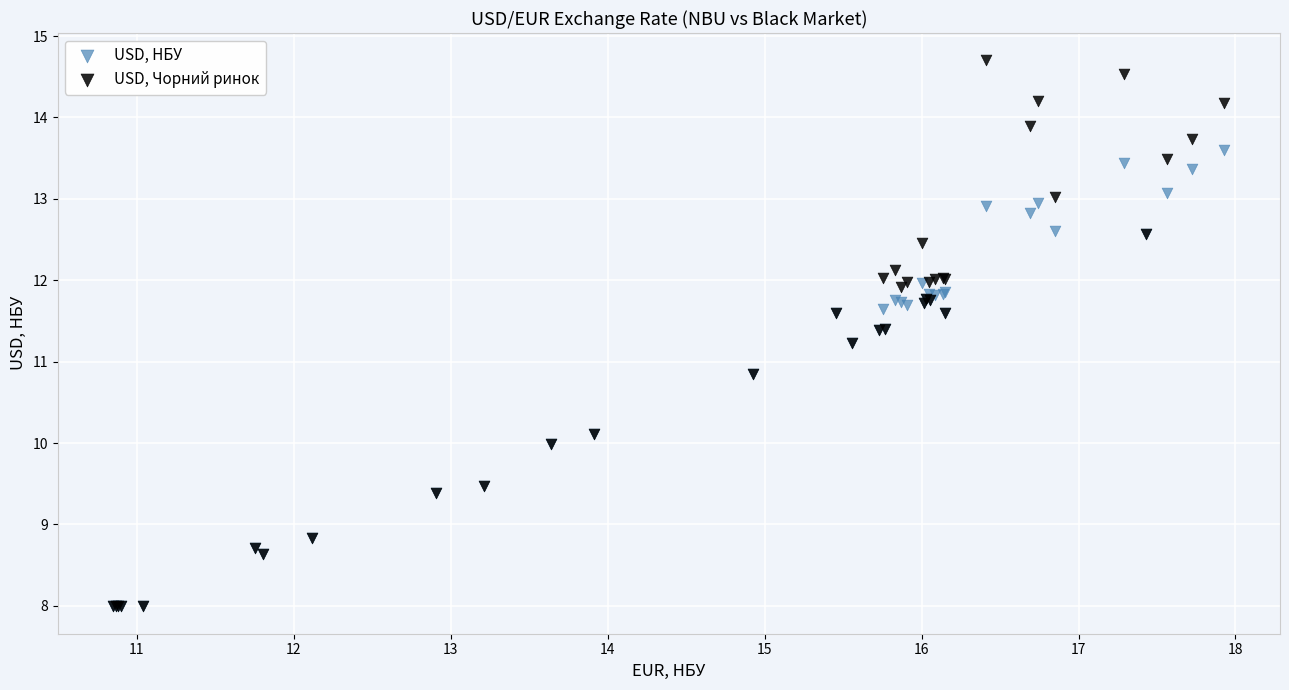

Which series contains the highest Y value?

USD, Чорний ринок